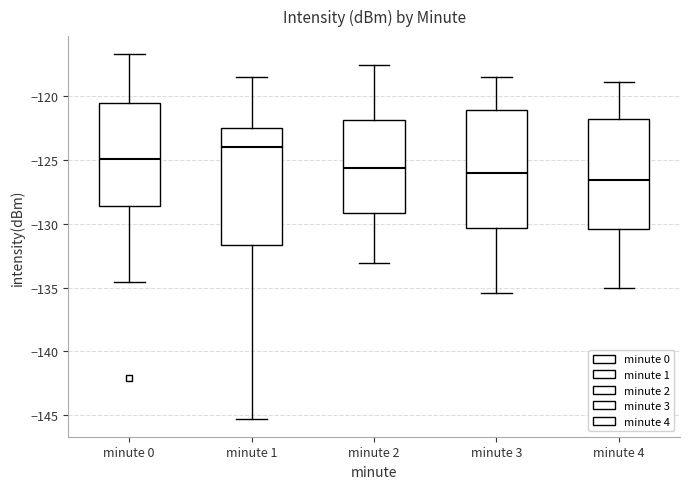

Where does the upper whisker of the box for minute 1 end on the y-axis? The values are not printed on the chart, so give them approximately, as read against the axis.

-118.5